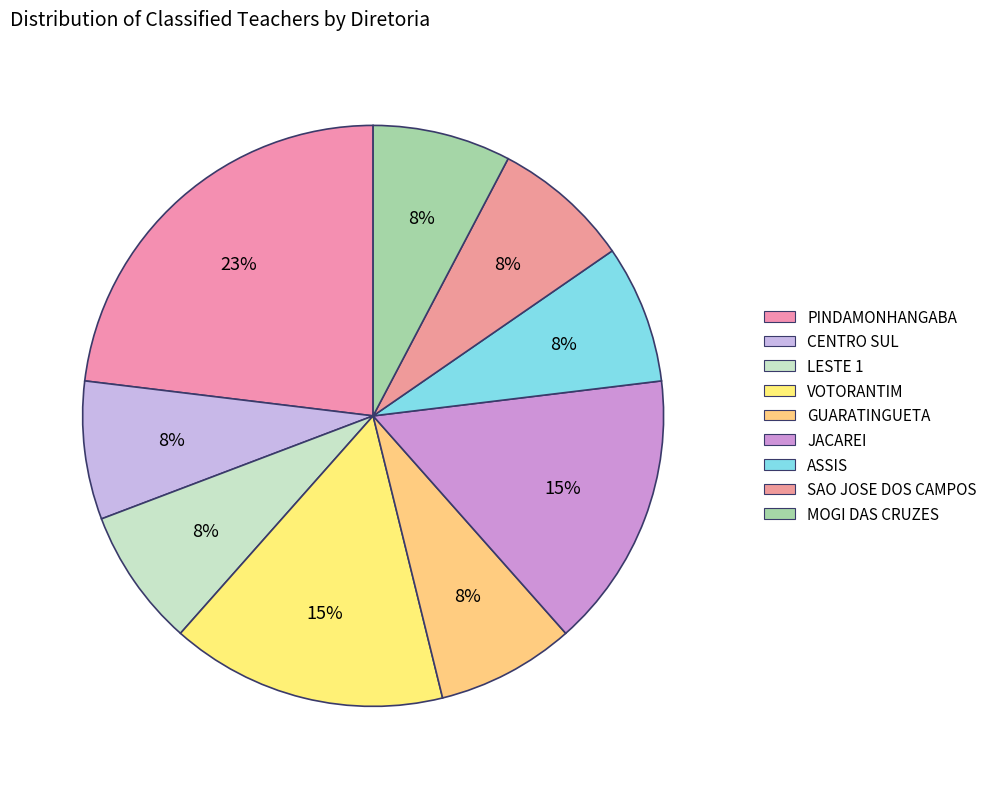

Count the number of slices in the pie.

9